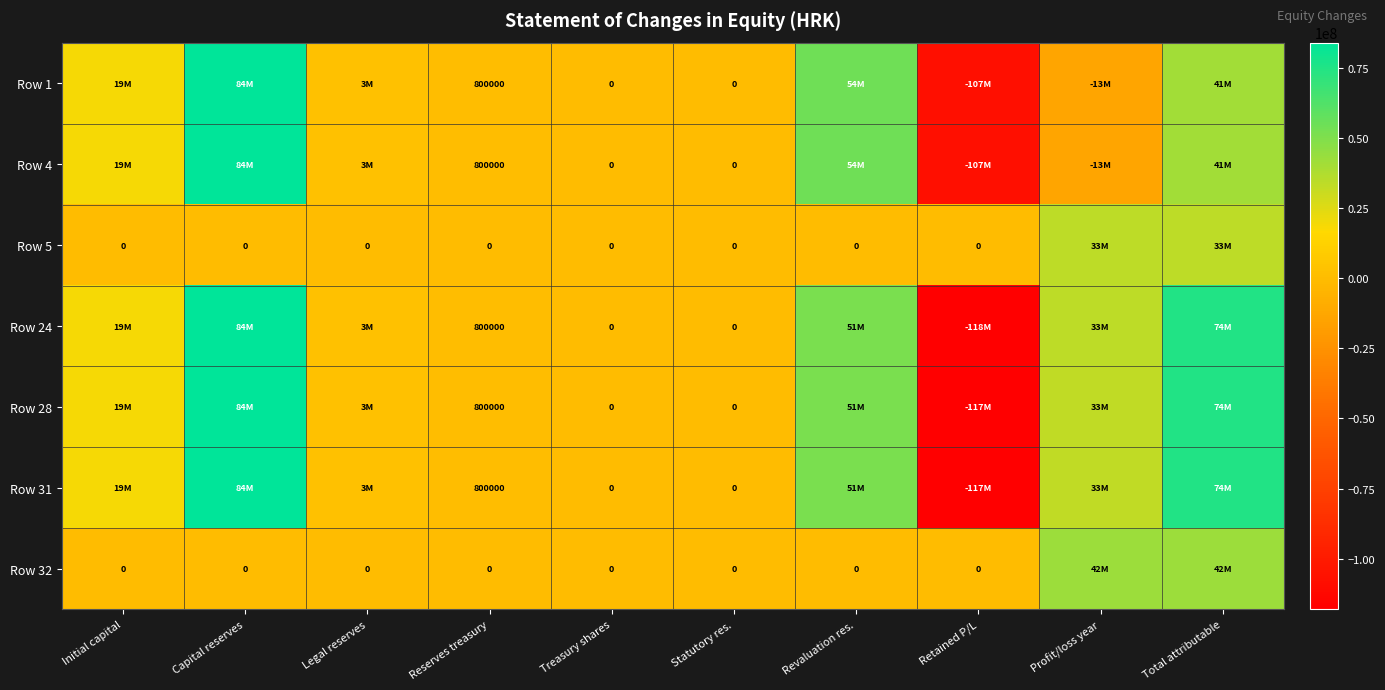

Rank the series at Capital reserves from lowest to highest value.

Row 5, Row 32, Row 1, Row 4, Row 24, Row 28, Row 31